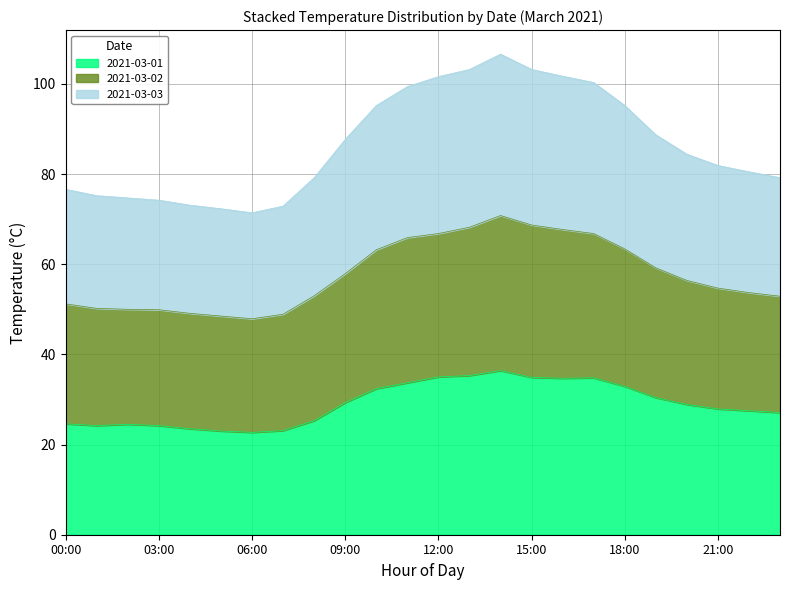

Rank the series by their maximum value, from highest to lowest.

2021-03-03, 2021-03-02, 2021-03-01